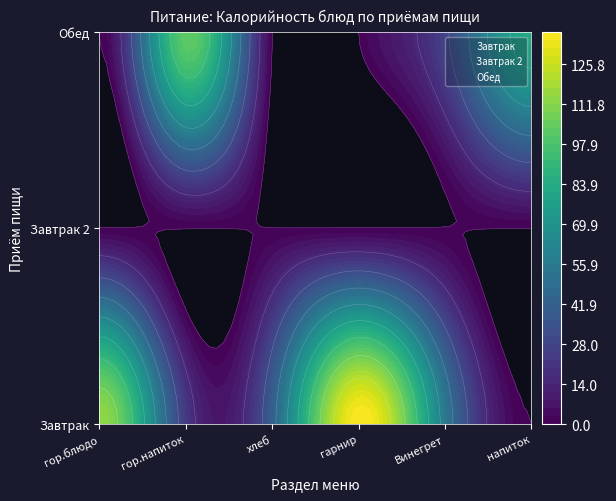

Between Винегрет and напиток, which is larger?

Винегрет